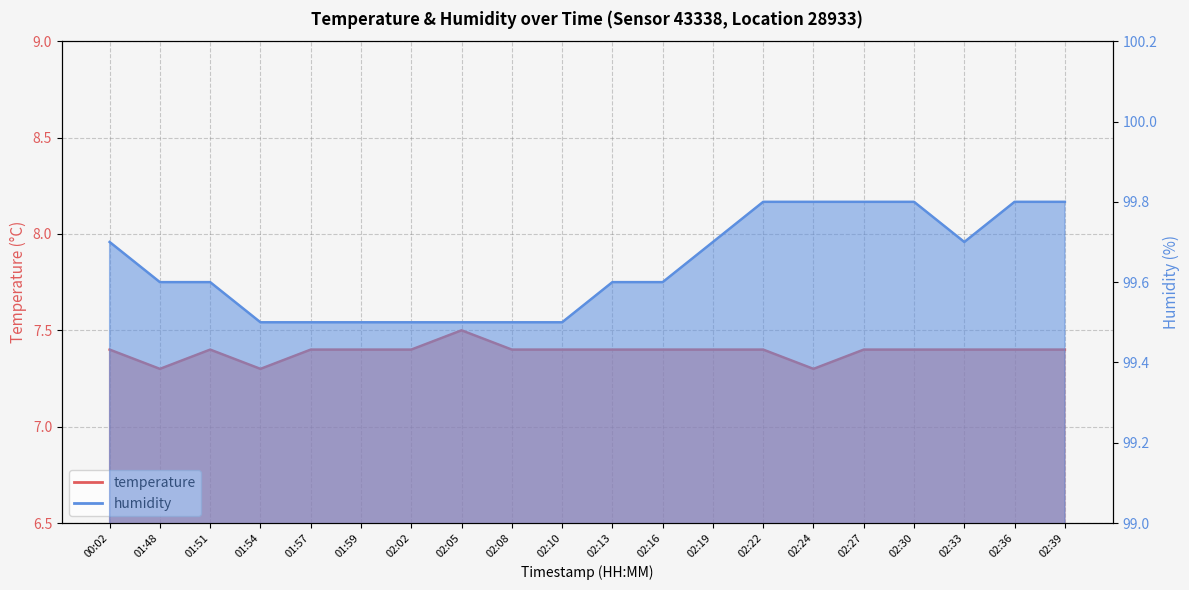

How many series are shown in this chart?

2